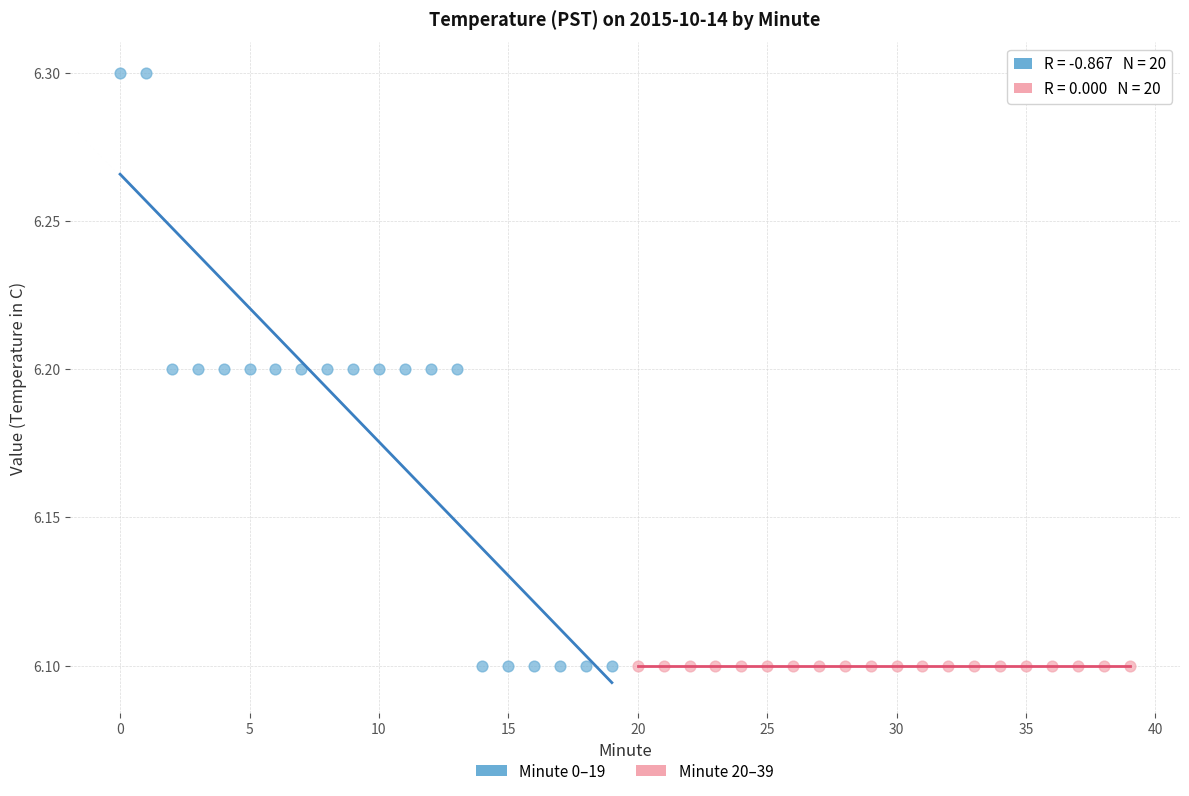

Which series contains the highest Y value?

Minute 0–19